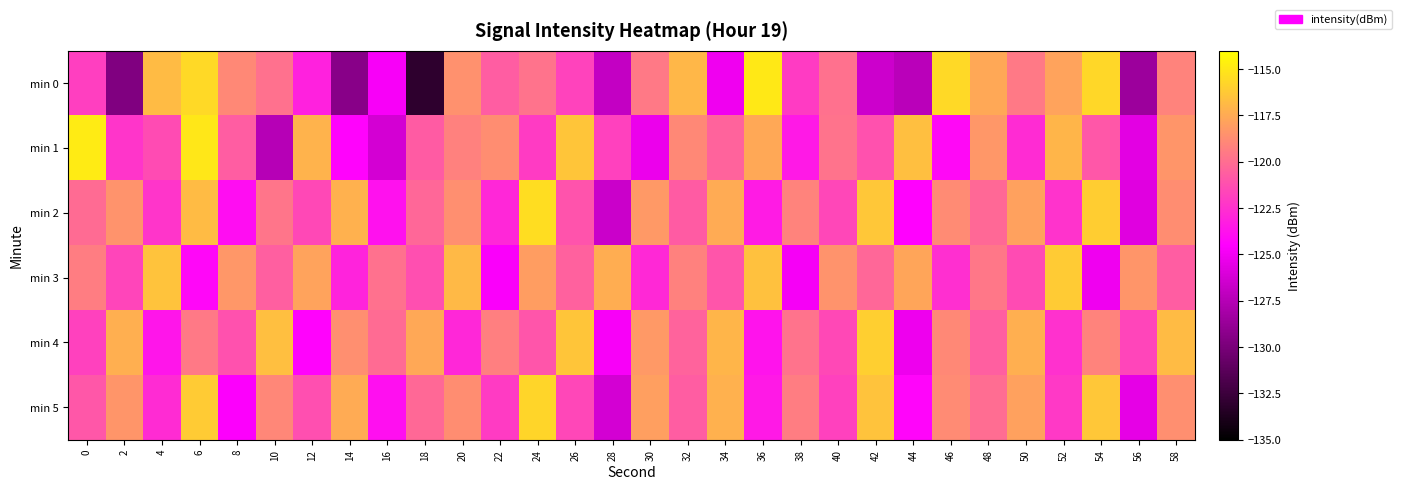

Which series has the largest total across all categories?

min 4